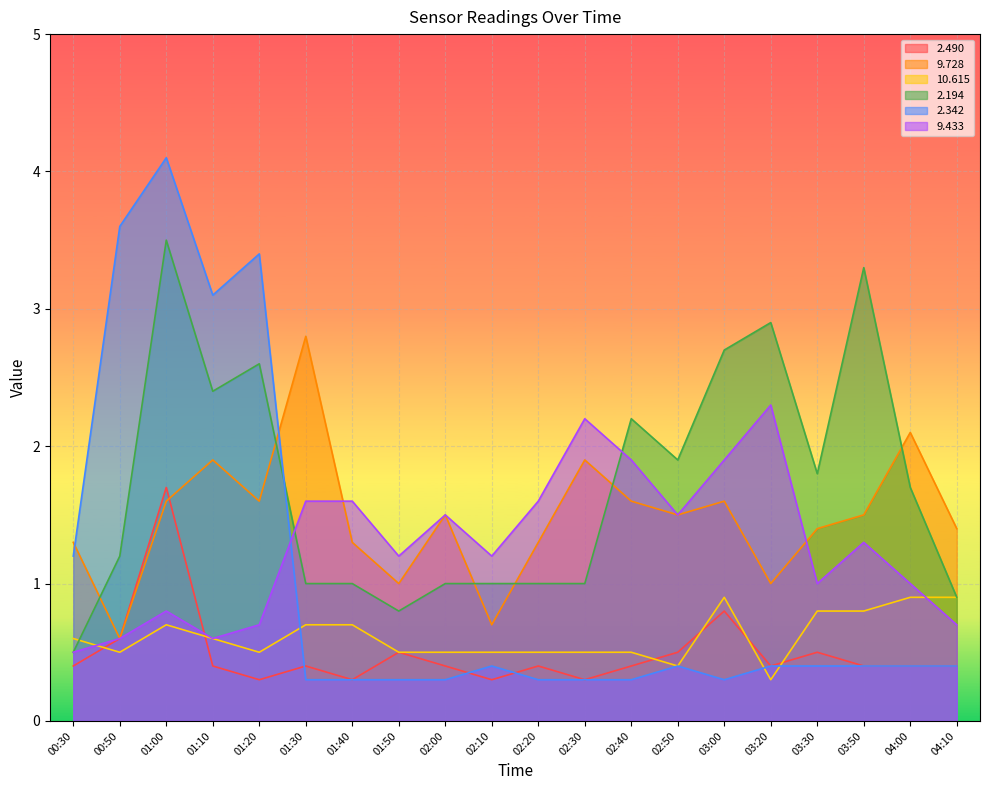

Reading left to right, what are all the values shown in this chart?

  2.490: 0.4	0.6	1.7	0.4	0.3	0.4	0.3	0.5	0.4	0.3	0.4	0.3	0.4	0.5	0.8	0.4	0.5	0.4	0.4	0.4
  9.728: 1.3	0.6	1.6	1.9	1.6	2.8	1.3	1.0	1.5	0.7	1.3	1.9	1.6	1.5	1.6	1.0	1.4	1.5	2.1	1.4
 10.615: 0.6	0.5	0.7	0.6	0.5	0.7	0.7	0.5	0.5	0.5	0.5	0.5	0.5	0.4	0.9	0.3	0.8	0.8	0.9	0.9
  2.194: 0.5	1.2	3.5	2.4	2.6	1.0	1.0	0.8	1.0	1.0	1.0	1.0	2.2	1.9	2.7	2.9	1.8	3.3	1.7	0.9
  2.342: 1.2	3.6	4.1	3.1	3.4	0.3	0.3	0.3	0.3	0.4	0.3	0.3	0.3	0.4	0.3	0.4	0.4	0.4	0.4	0.4
  9.433: 0.5	0.6	0.8	0.6	0.7	1.6	1.6	1.2	1.5	1.2	1.6	2.2	1.9	1.5	1.9	2.3	1.0	1.3	1.0	0.7